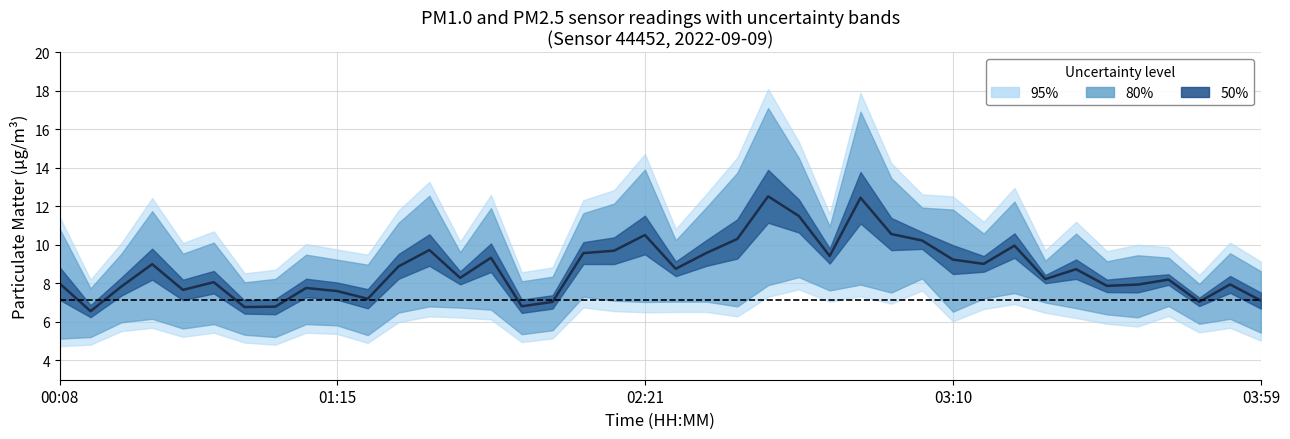

What is the change in value from 7 to 24?

+4.7